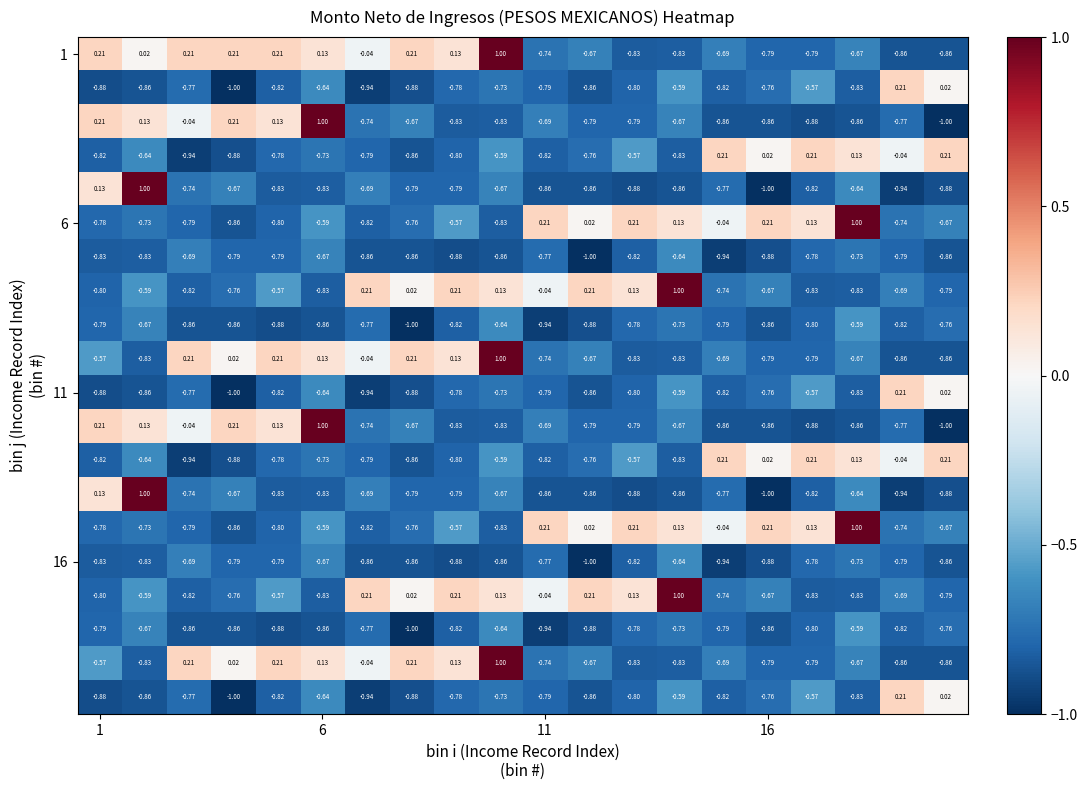

How many data points does each series have?

20